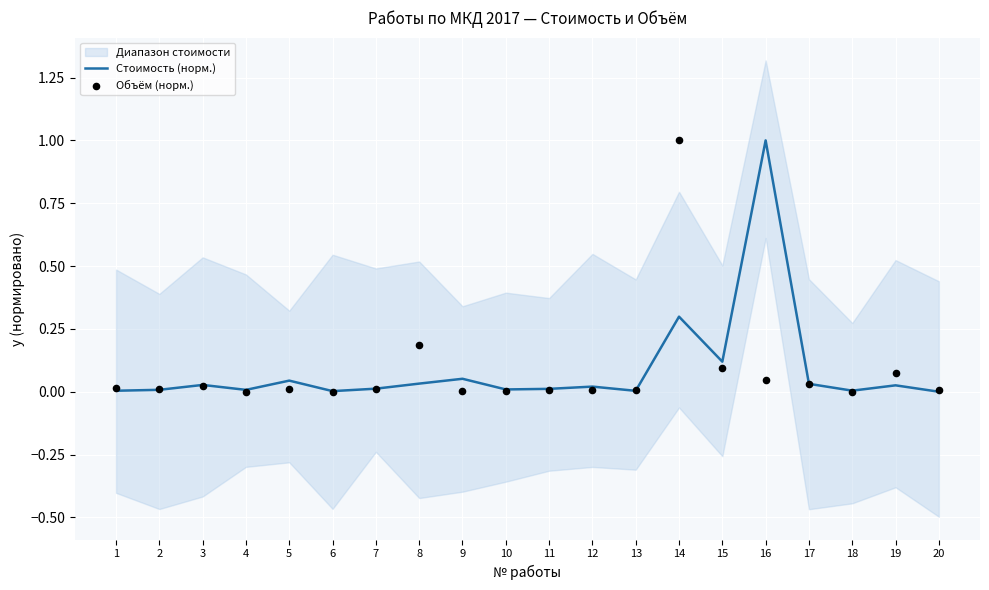

At which category is the sum across all series the highest?

14